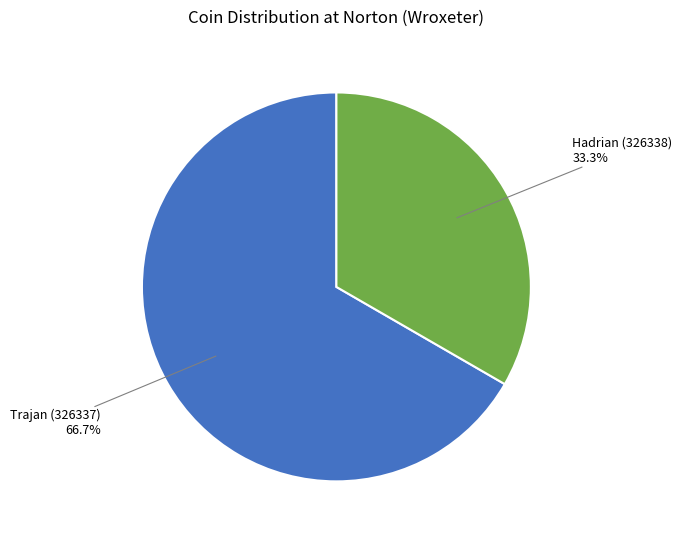

To the nearest percent, what is the difference between the largest and smallest slice percentages?

33%